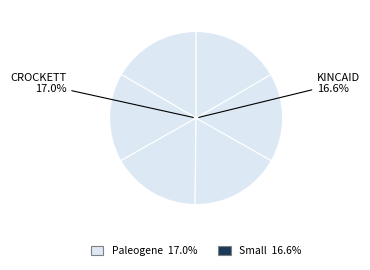

Is Turritella kincaidensis the majority of the pie?

No